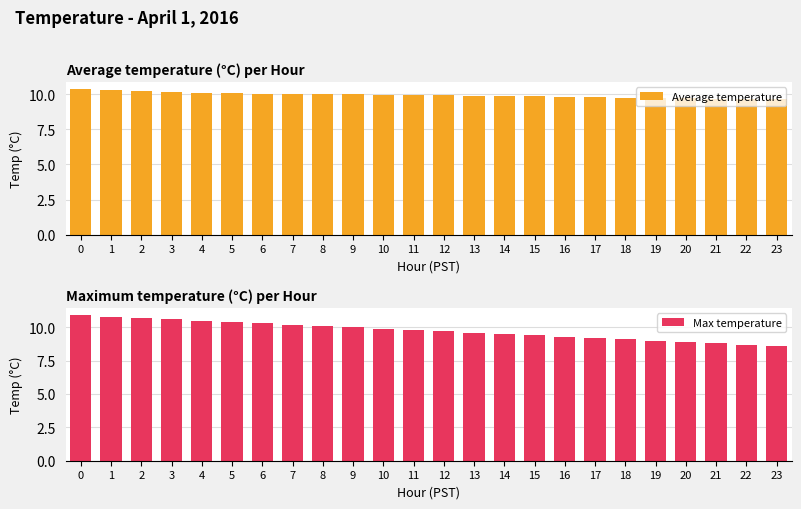

At how many categories does at least one series exceed 9?

24